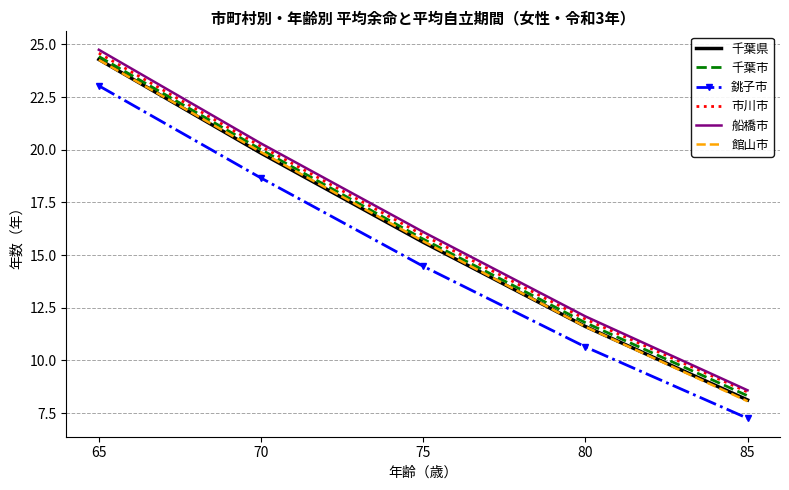

What is the average value of the 千葉市 series?

16.1